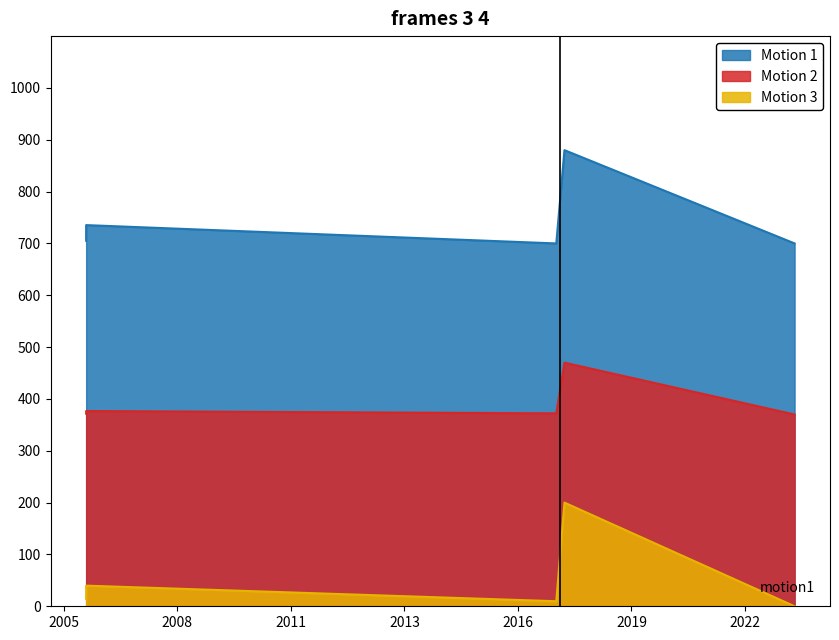

Which series has the largest total across all categories?

Motion 1